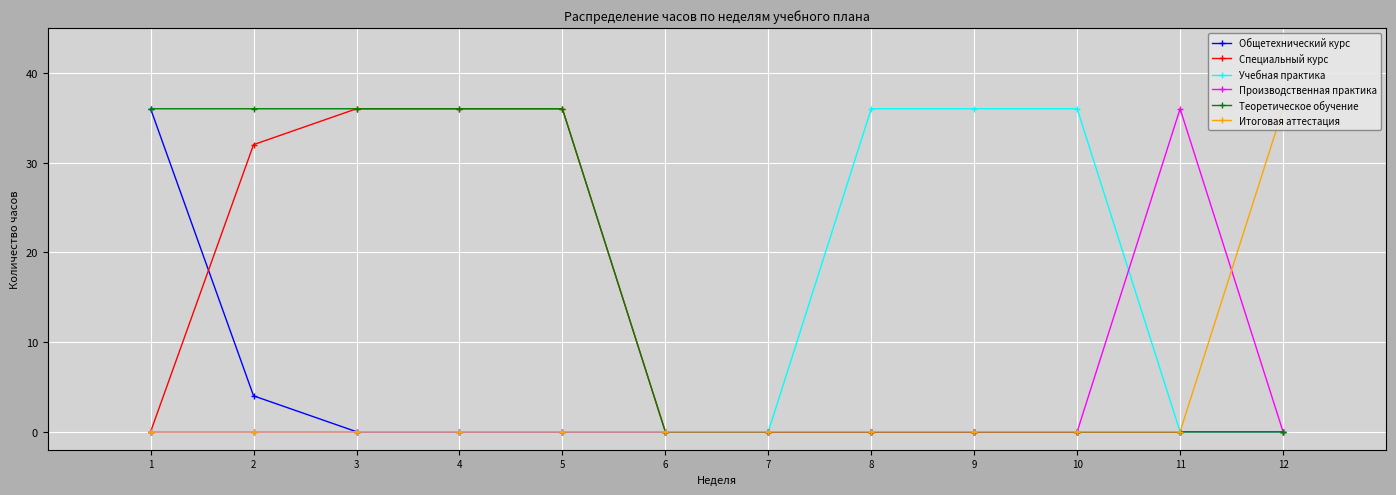

At which label does Теоретическое обучение reach its peak?

1